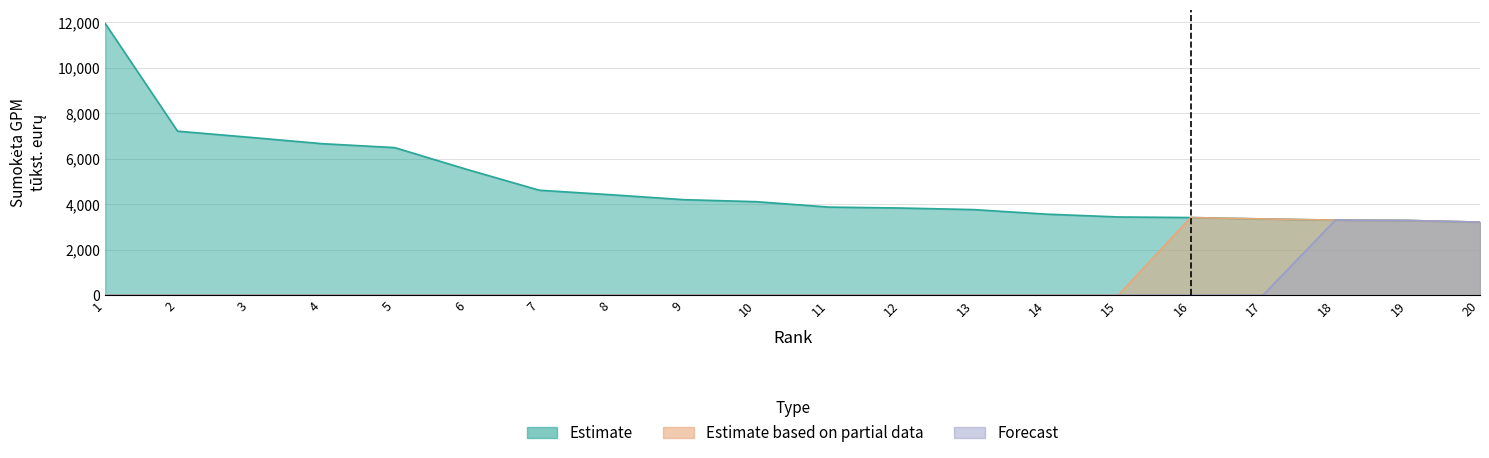

Reading left to right, list all the values displayed in this chart.

Estimate: 11956	7218	6947	6667	6495	5534	4619	4419	4203	4115	3878	3836	3767	3568	3443	3417	3356	3304	3289	3215
Estimate based on partial data: 0	0	0	0	0	0	0	0	0	0	0	0	0	0	0	3417	3356	3304	3289	3215
Forecast: 0	0	0	0	0	0	0	0	0	0	0	0	0	0	0	0	0	3304	3289	3215